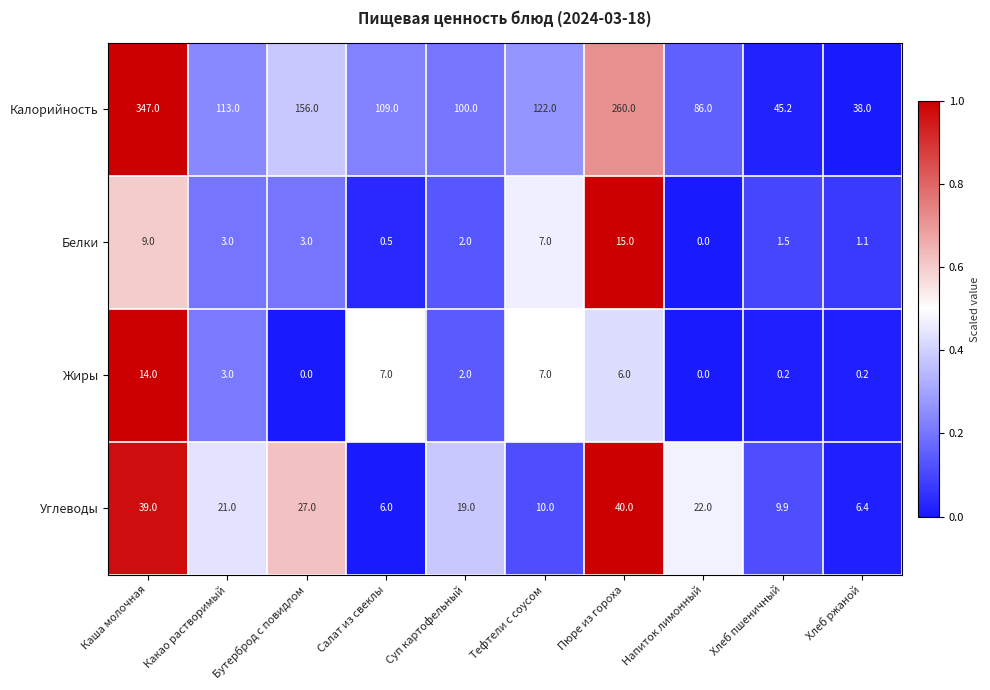

At which label is Калорийность closest to 192?

Бутерброд с повидлом